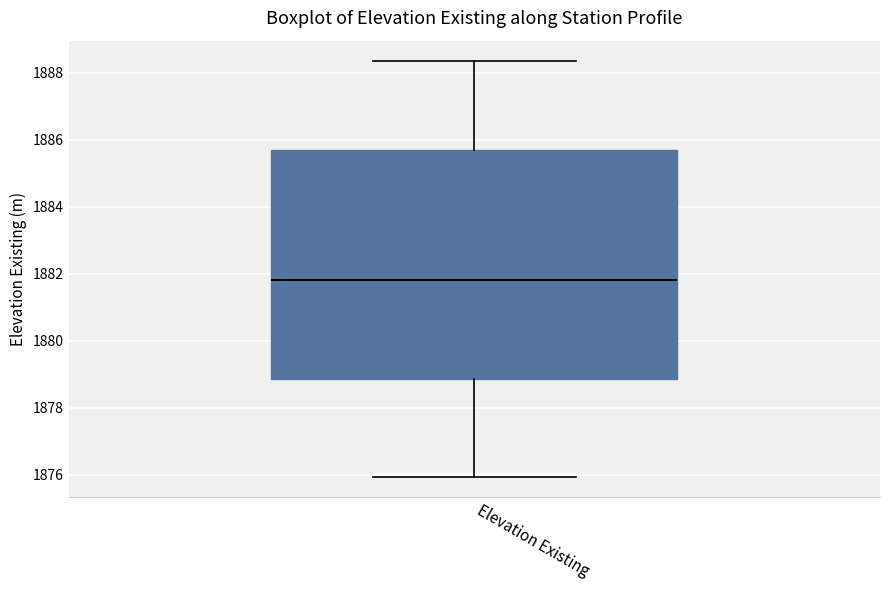

Where is the upper edge of the box for Elevation Existing on the y-axis? The values are not printed on the chart, so give them approximately, as read against the axis.

1885.6